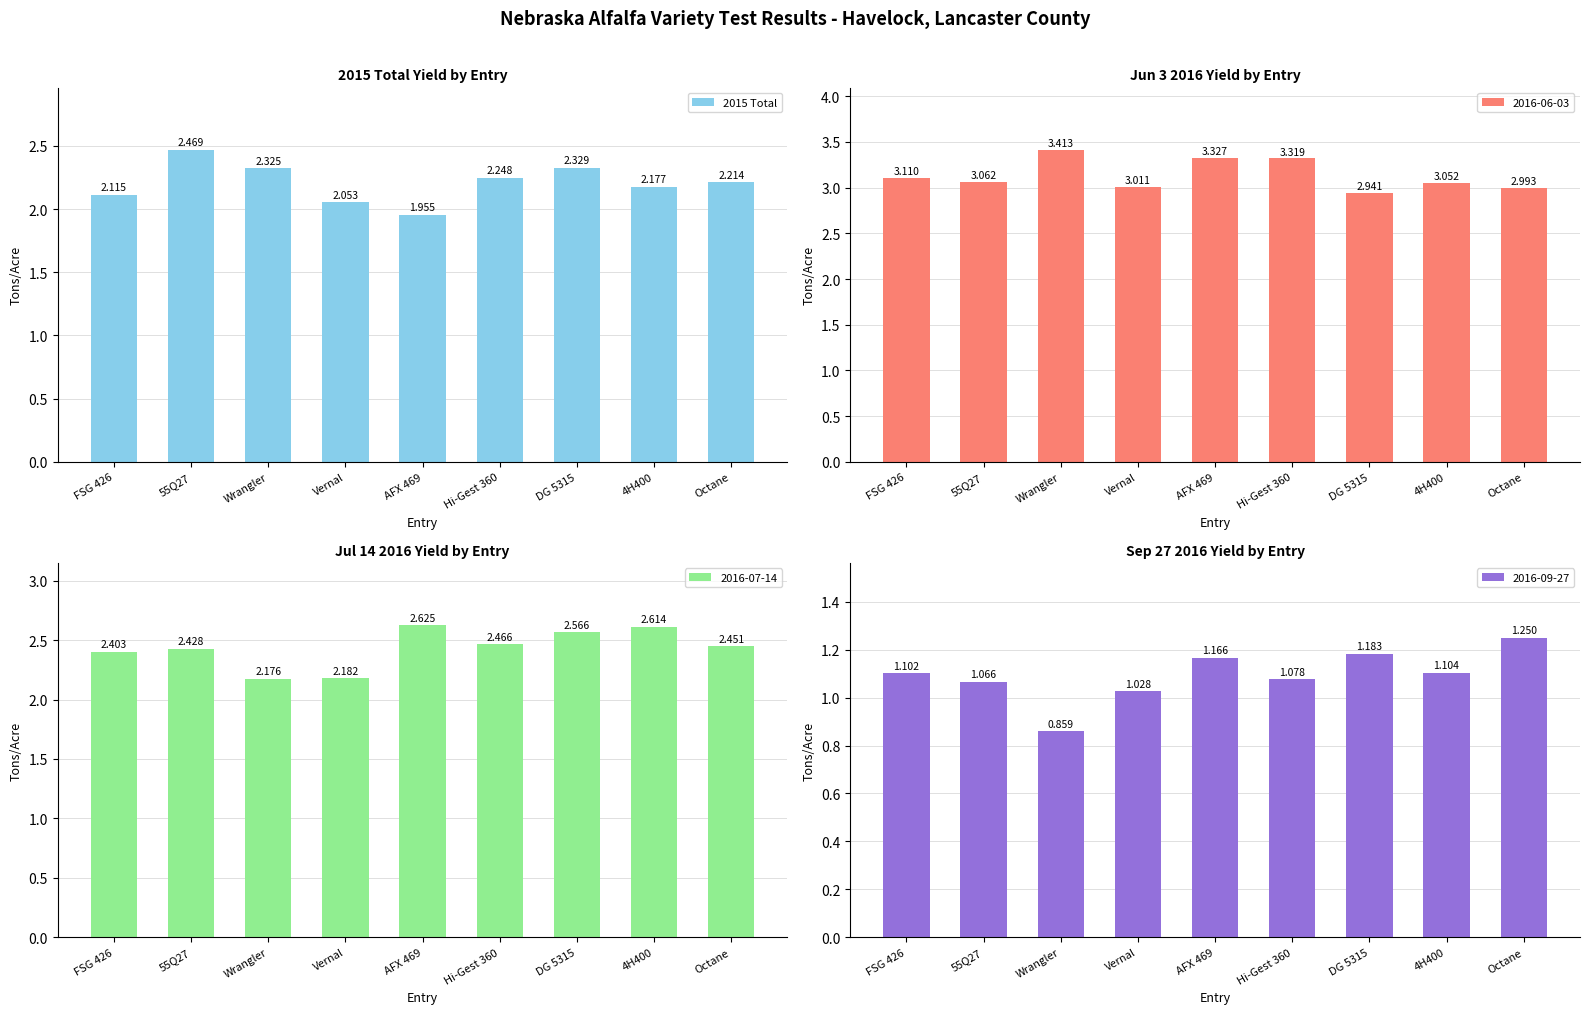

How many distinct data groups are displayed?

1